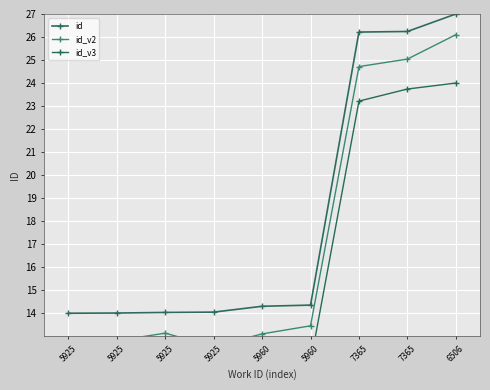

True or false: id has more than 0 points higher than both neighbors.

False